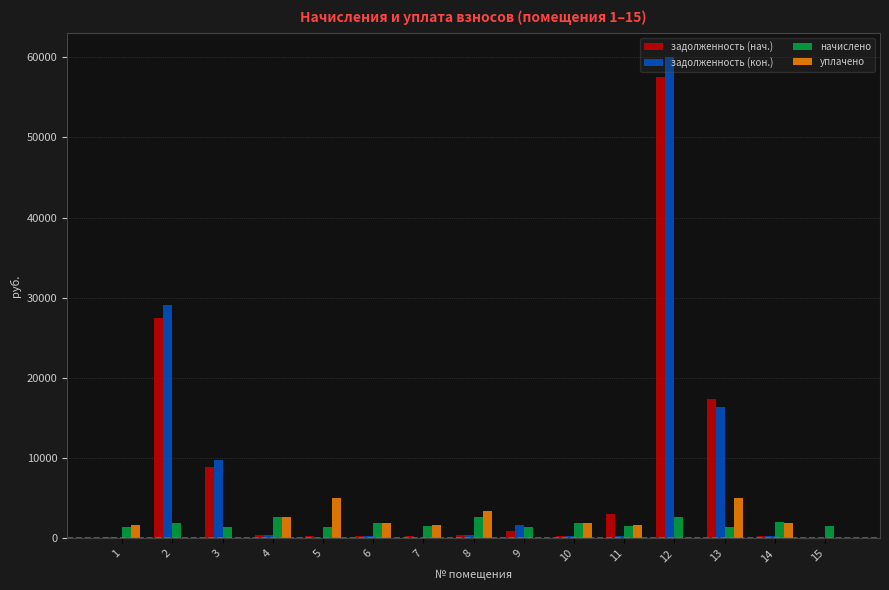

Which series has the largest range (max minus min)?

задолженность (кон.)